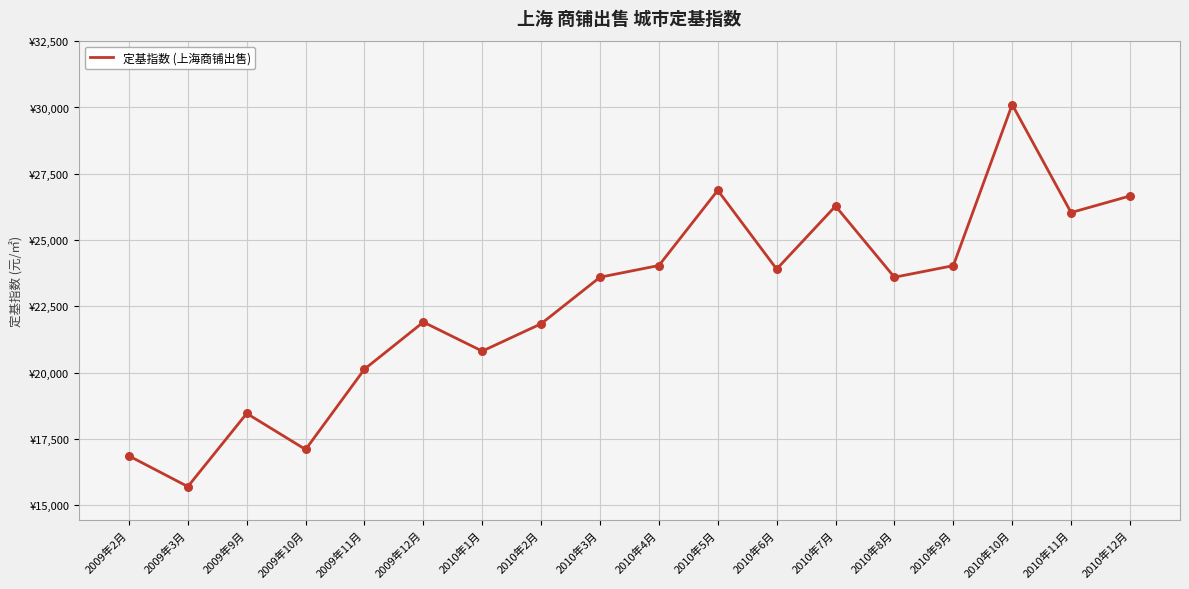

Which has a higher value, 2010年10月 or 2010年9月?

2010年10月